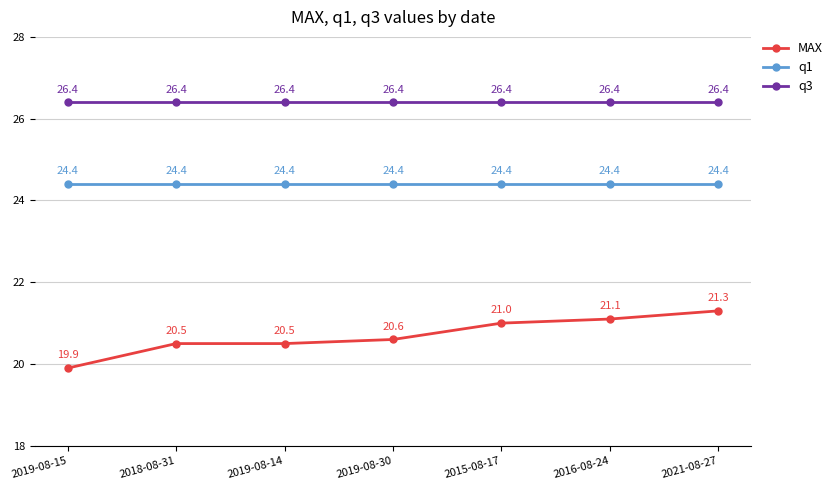

List the series in order of their peak value, highest first.

q3, q1, MAX